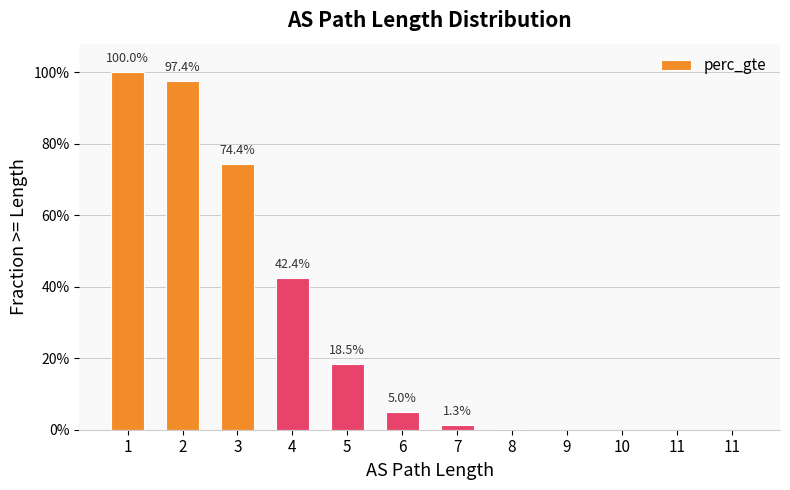

The chart shows a value of 0.5 at 11. True or false?

False